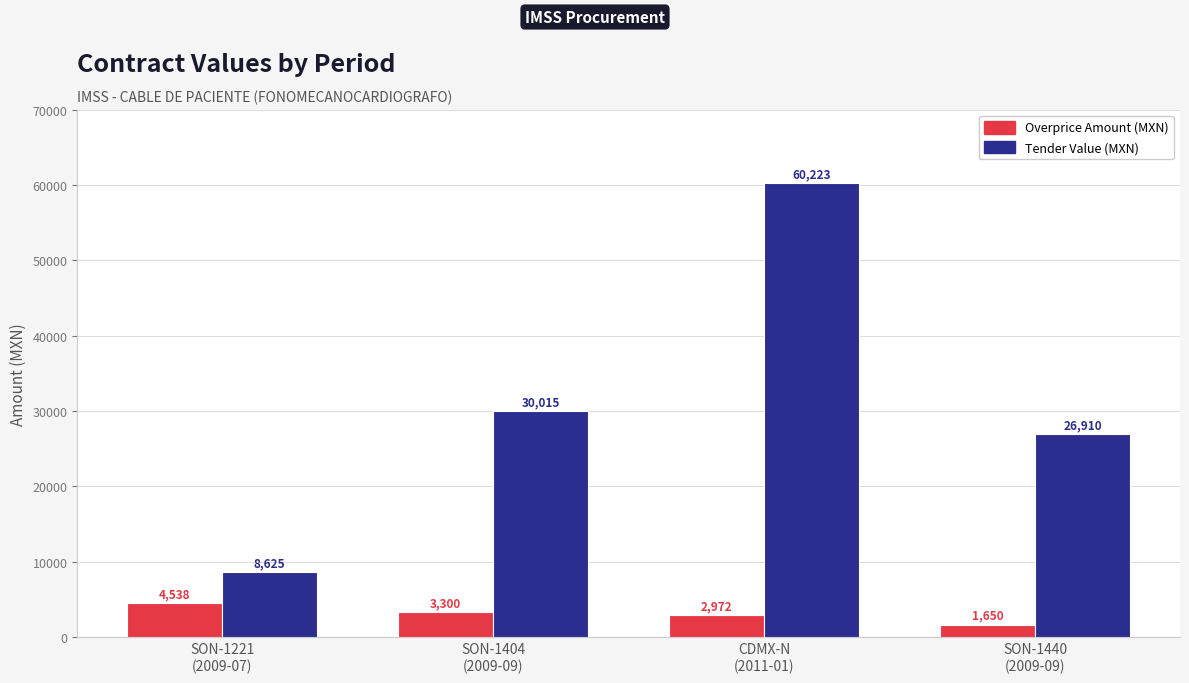

What is the difference between the highest and lowest values at CDMX-N
(2011-01)?

57251.6